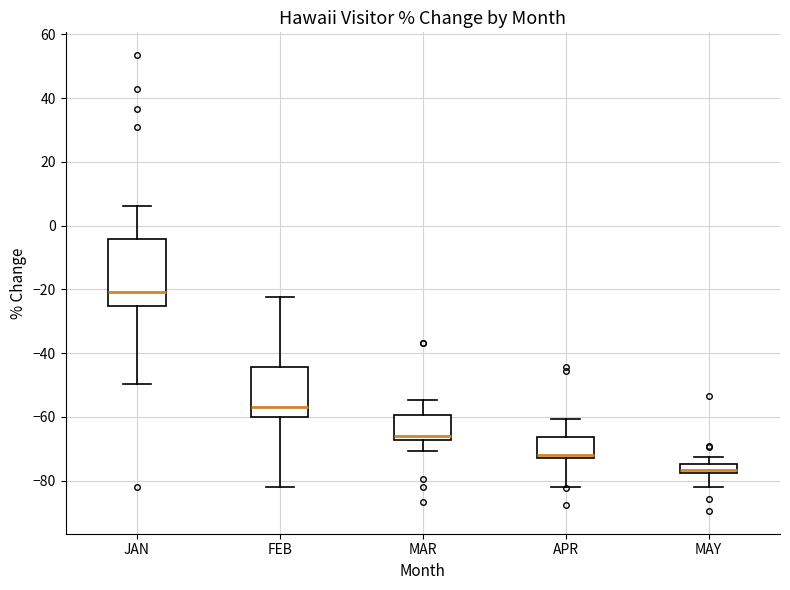

Where is the lower edge of the box for JAN on the y-axis? The values are not printed on the chart, so give them approximately, as read against the axis.

-26